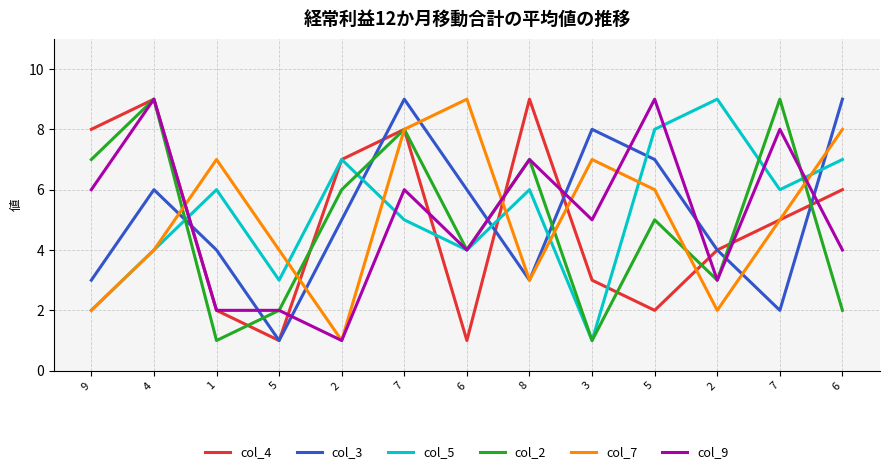

Does the chart display data point markers on the line(s)?

No